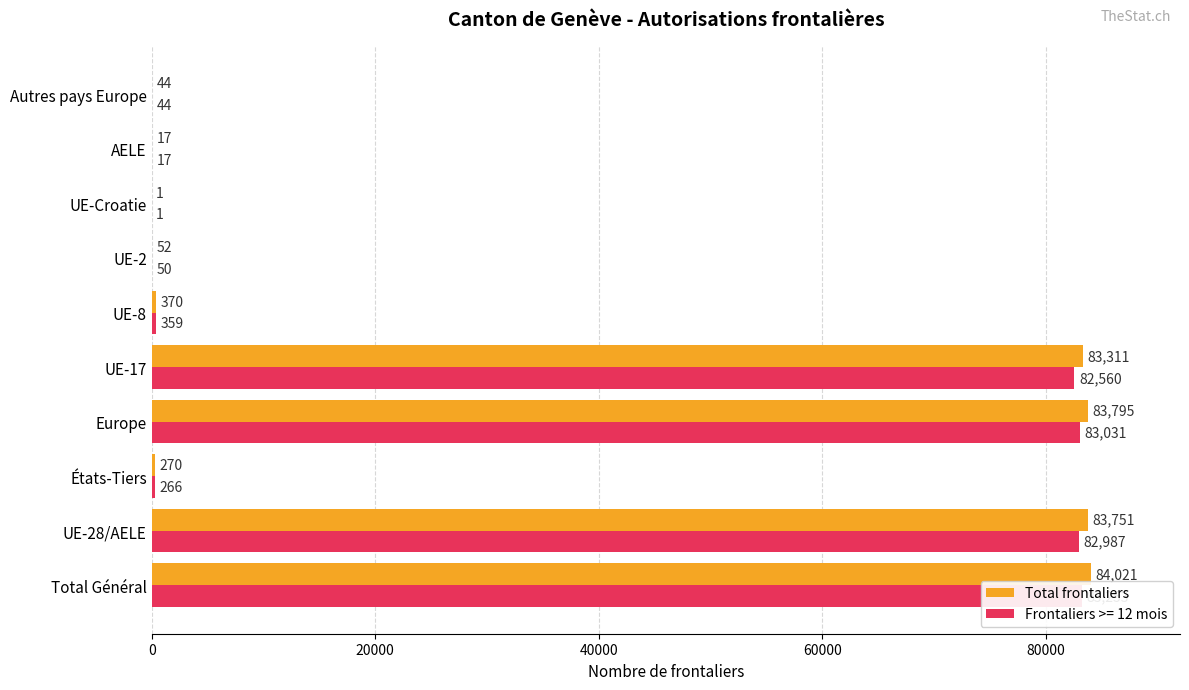

What is the approximate value at UE-8, to the nearest 10?

370